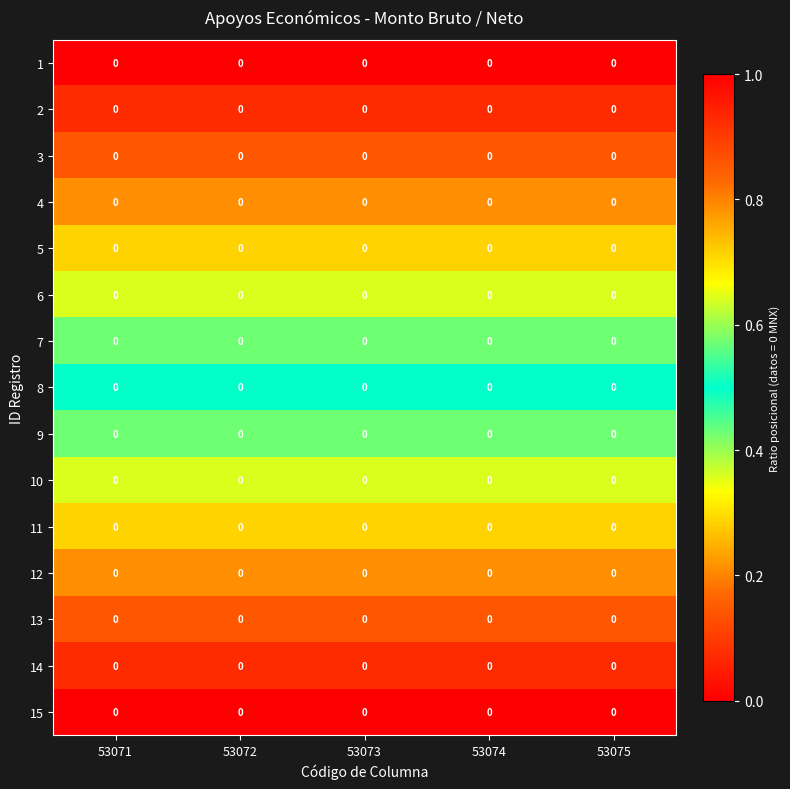

The 12 series shows 0.3 at 53073. True or false?

False